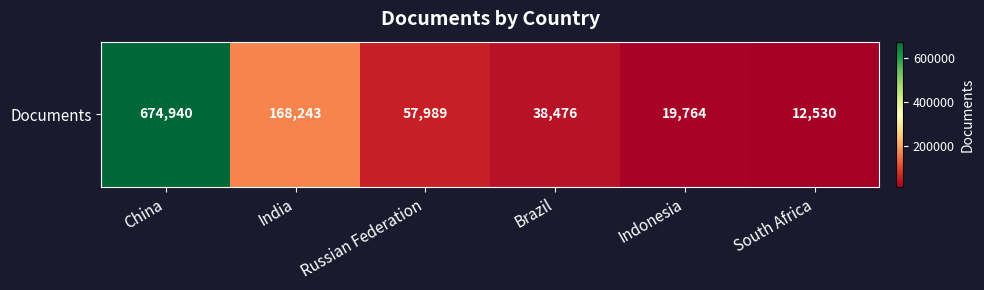

True or false: the data shows 12530 at South Africa.

True